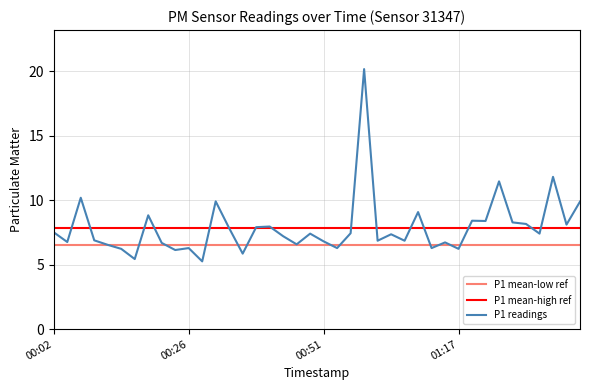

What is the label of the 10th point from the left?

00:24